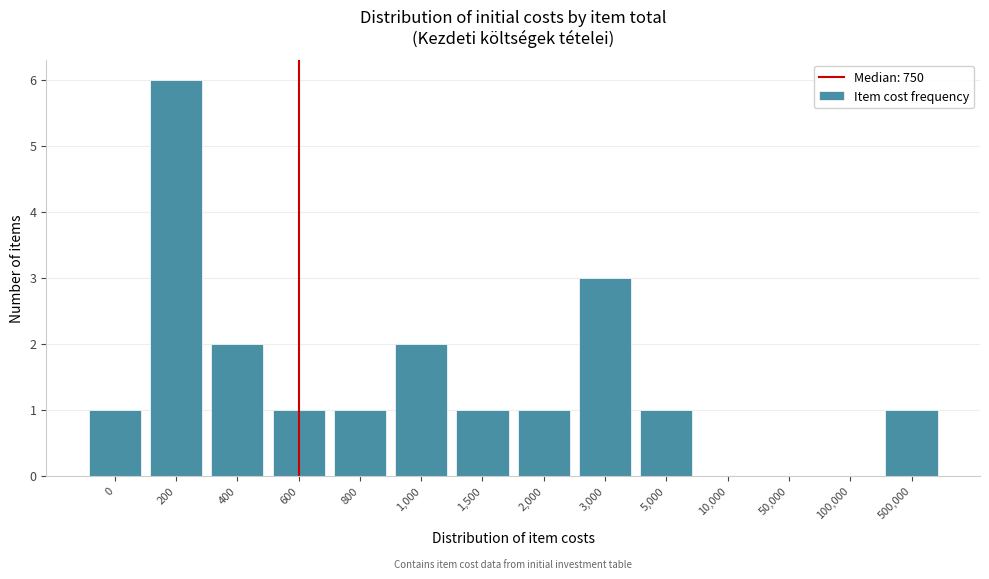

Reading left to right, list all the values displayed in this chart.

0=1	200=6	400=2	600=1	800=1	1,000=2	1,500=1	2,000=1	3,000=3	5,000=1	10,000=0	50,000=0	100,000=0	500,000=1